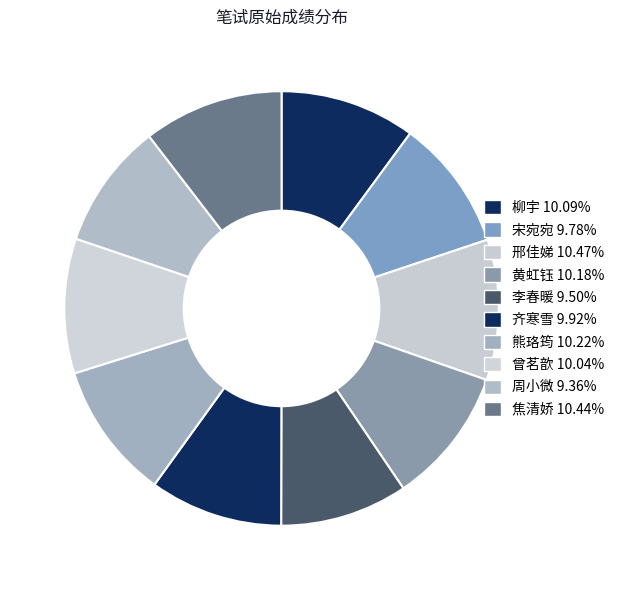

Count the number of slices in the pie.

10